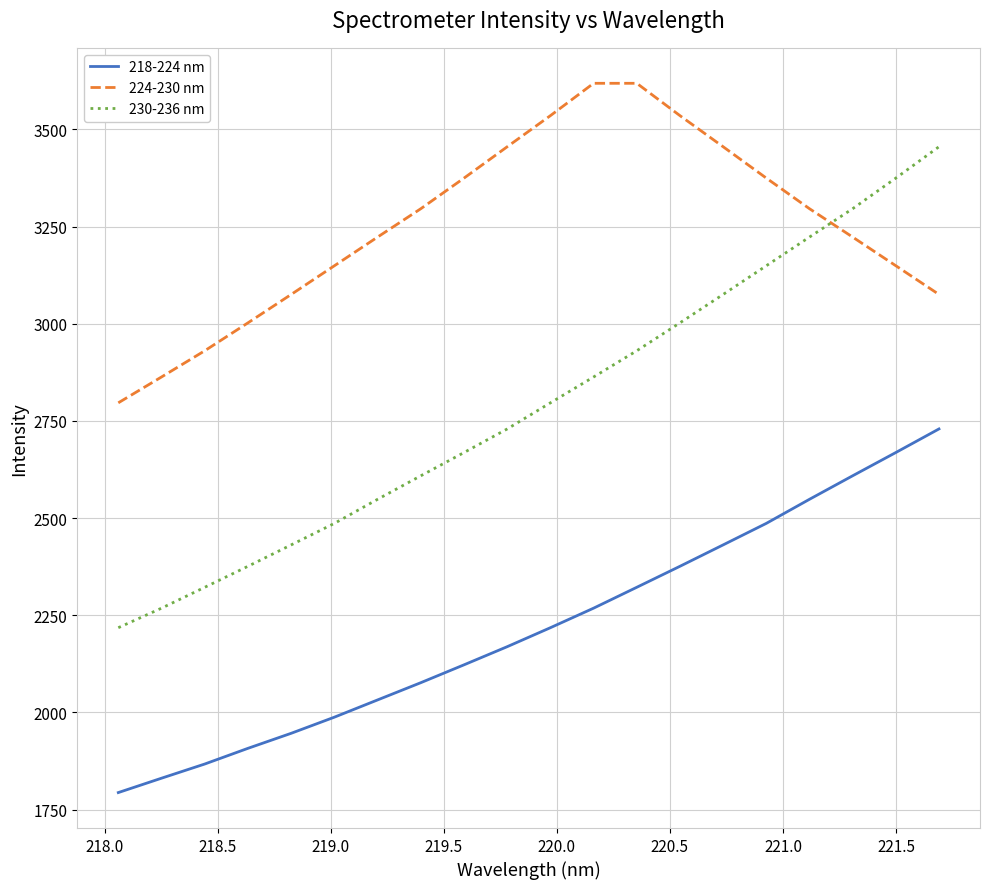

What is the lowest value of the 224-230 nm series?

2796.7